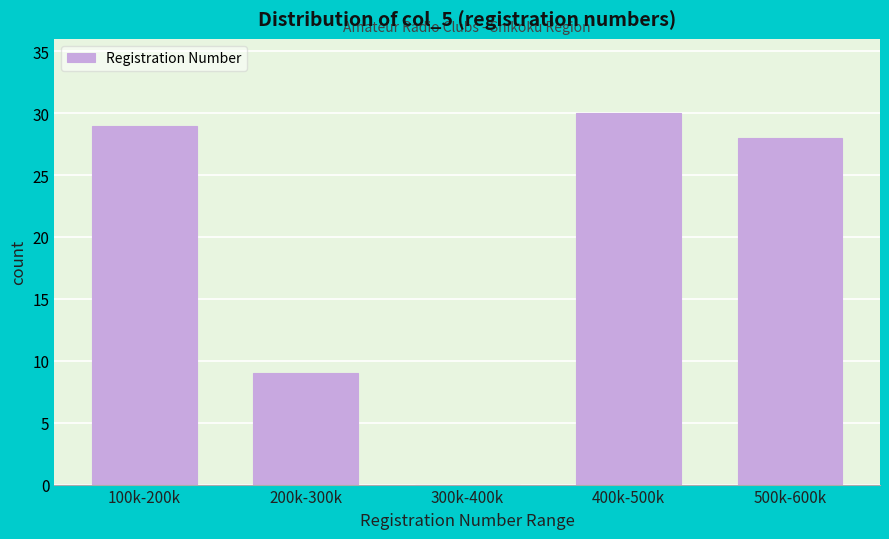

Reading left to right, list all the values displayed in this chart.

100k-200k=29	200k-300k=9	300k-400k=0	400k-500k=30	500k-600k=28